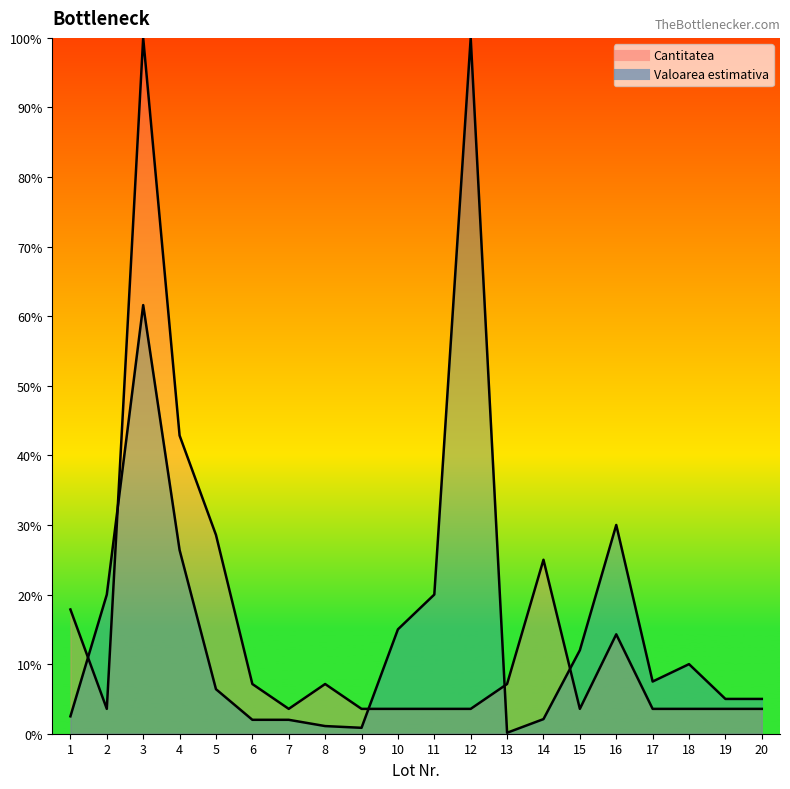

What is the value of the Cantitatea point at the 17th from the left?

3.6